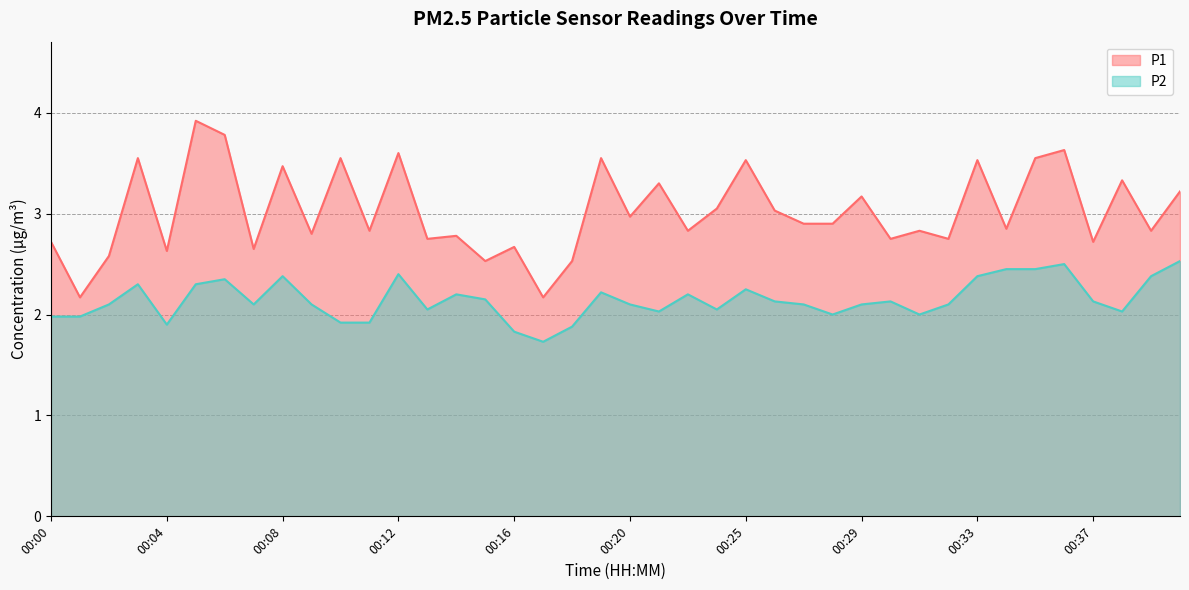

Which series has the widest spread of values?

P1